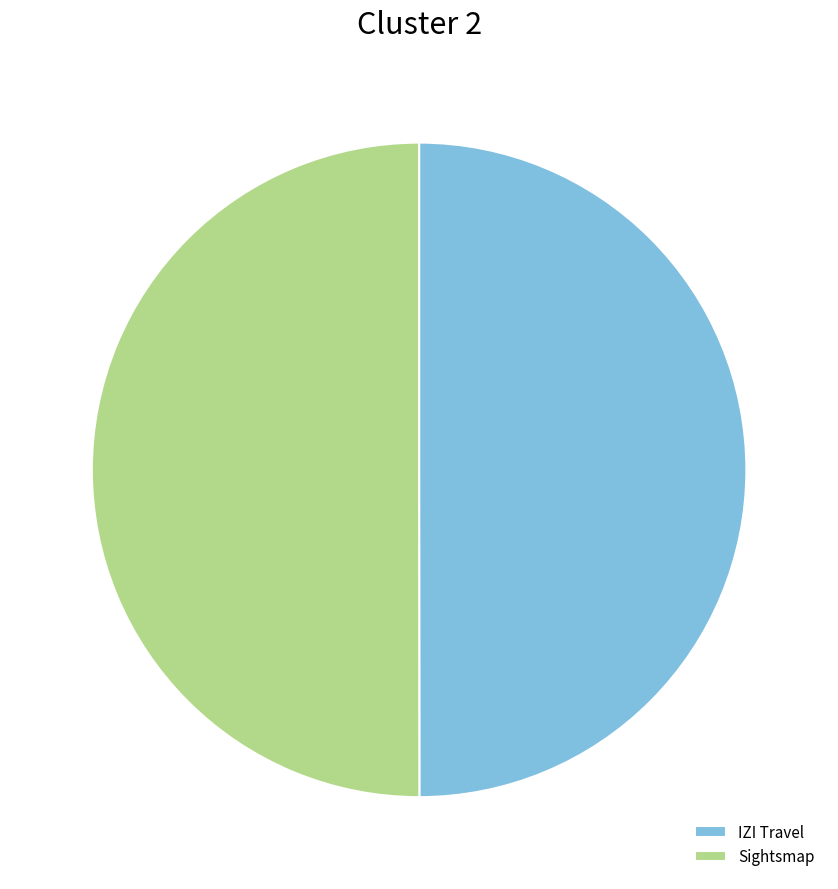

True or false: IZI Travel accounts for 39% of the total.

False